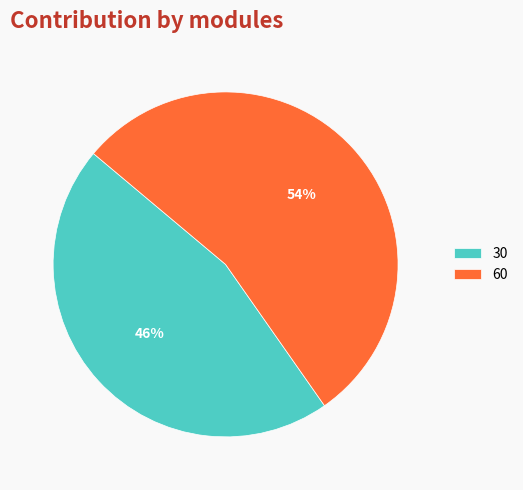

To the nearest percent, what is the difference between the 30 and 60 slice percentages?

8%